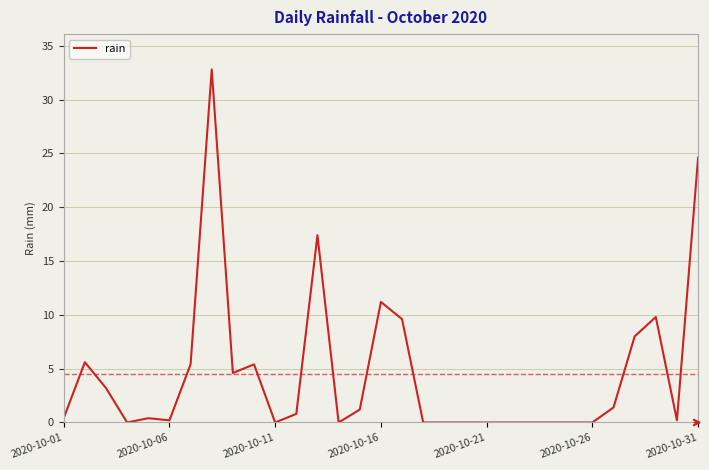

What is the maximum value shown in the chart?

32.8